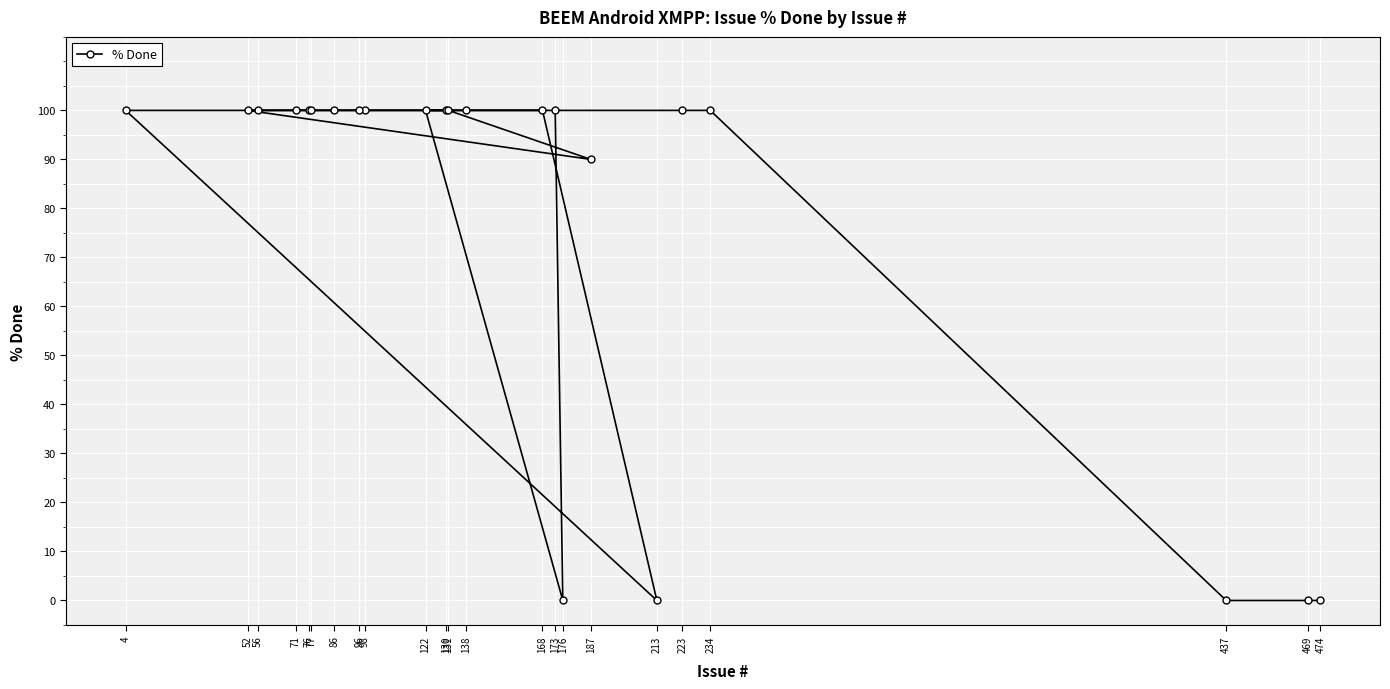

True or false: the data shows 37 at 4.

False